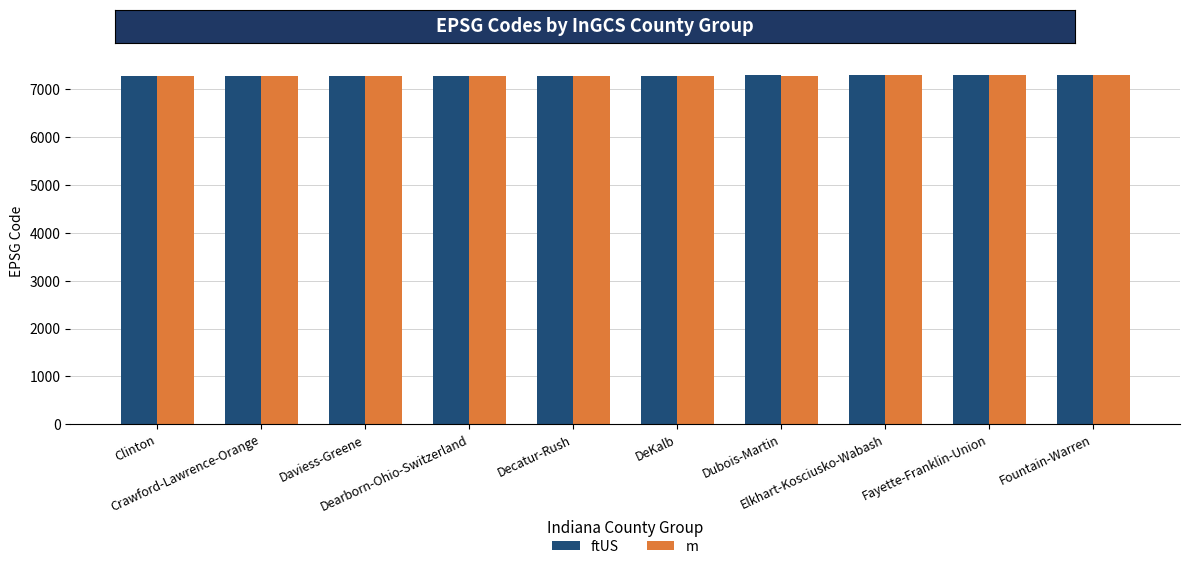

Read the ftUS value at Dubois-Martin.

7292